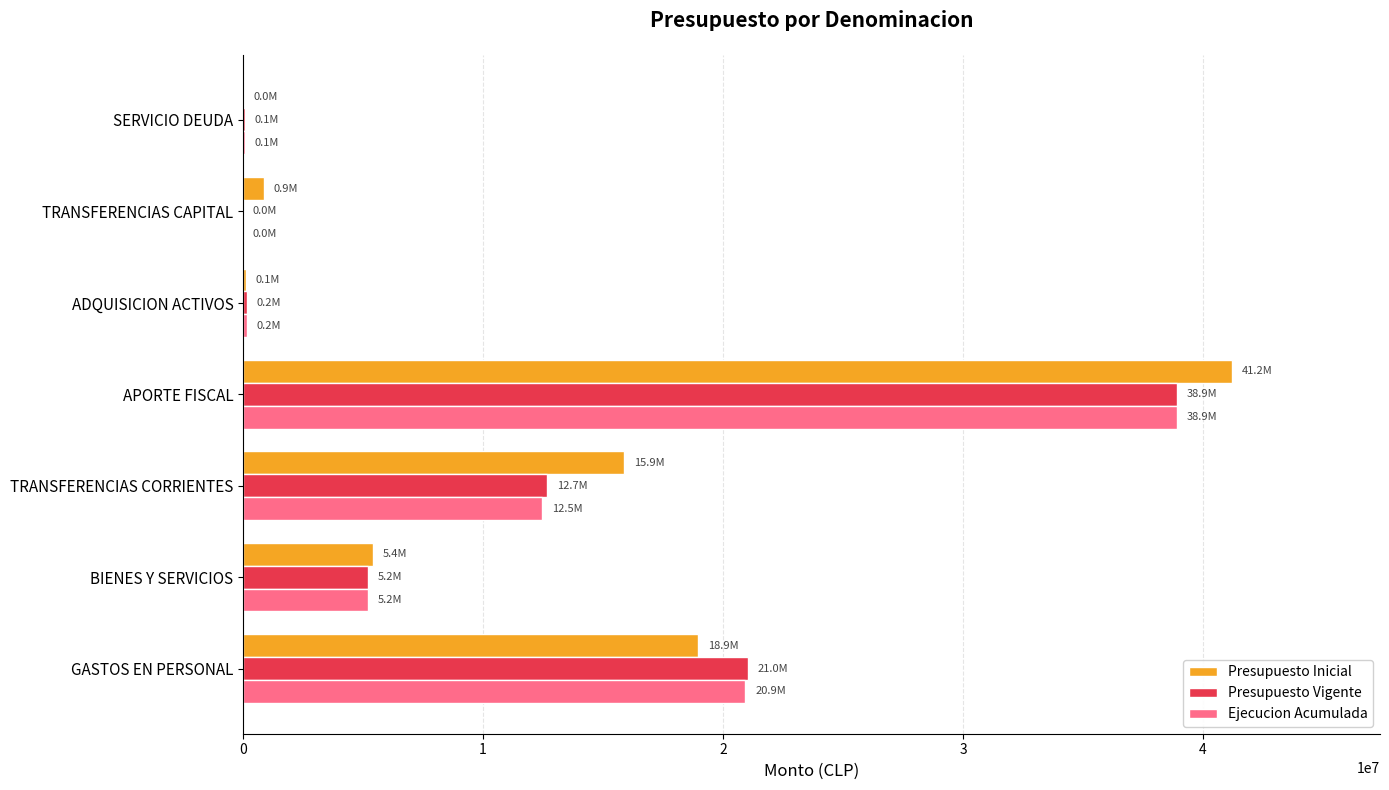

At which label does Presupuesto Inicial reach its peak?

APORTE FISCAL